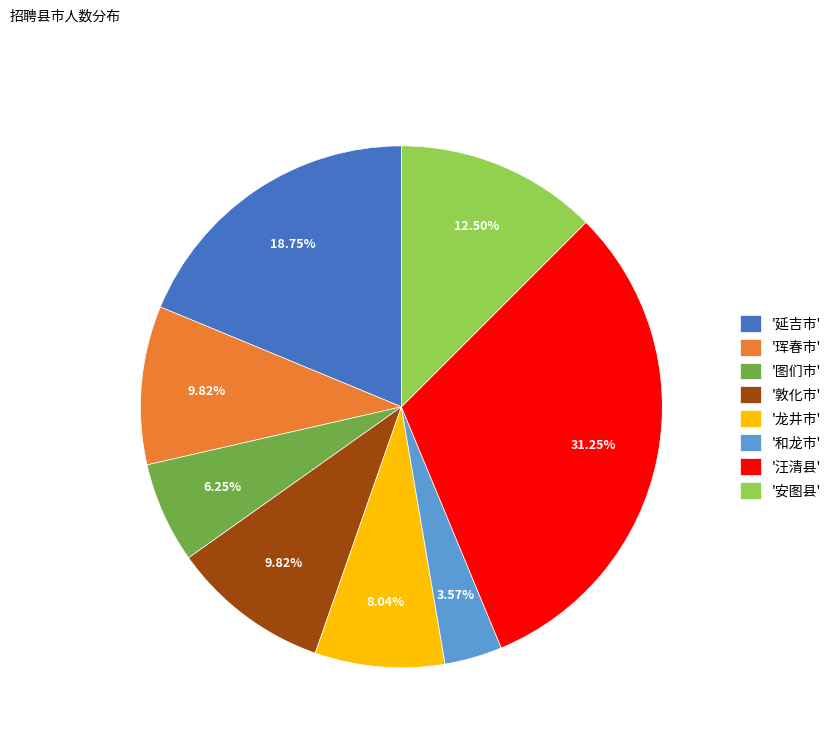

How many slices are in this pie chart?

8